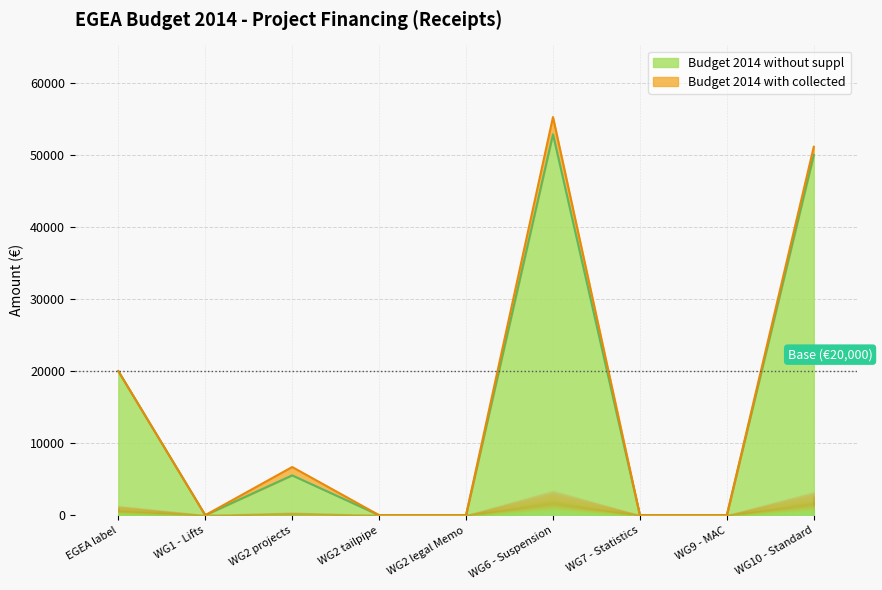

Where is Budget 2014 with collected nearest to the value 27631?

EGEA label